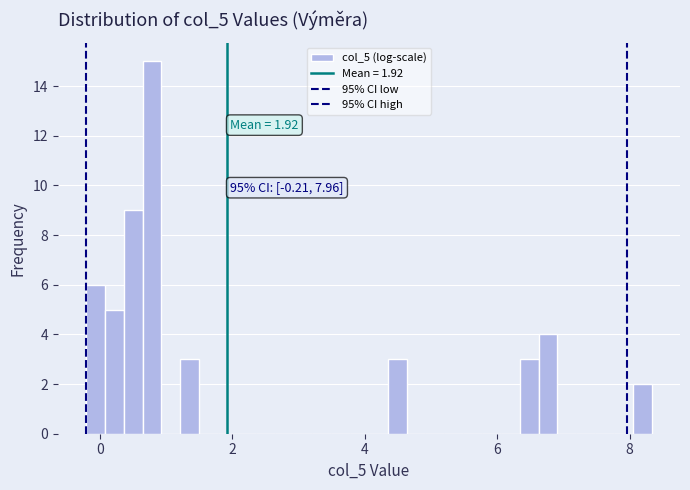

Around what value on the x-axis is the tallest bar? Give the approximate position of its centre, as read against the axis.

0.8